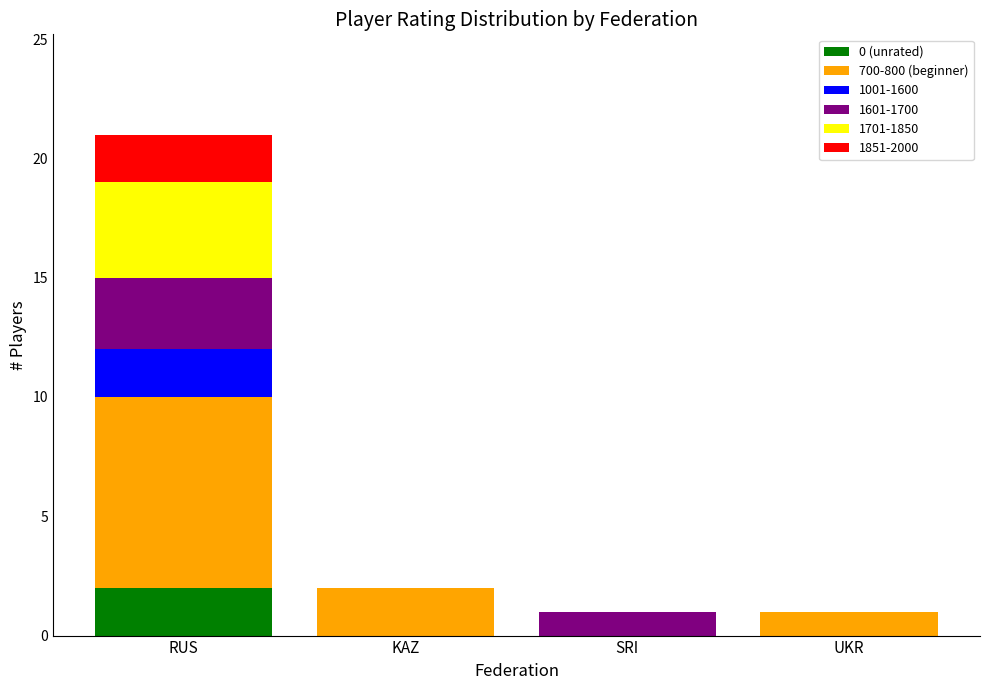

How many data points does each series have?

4